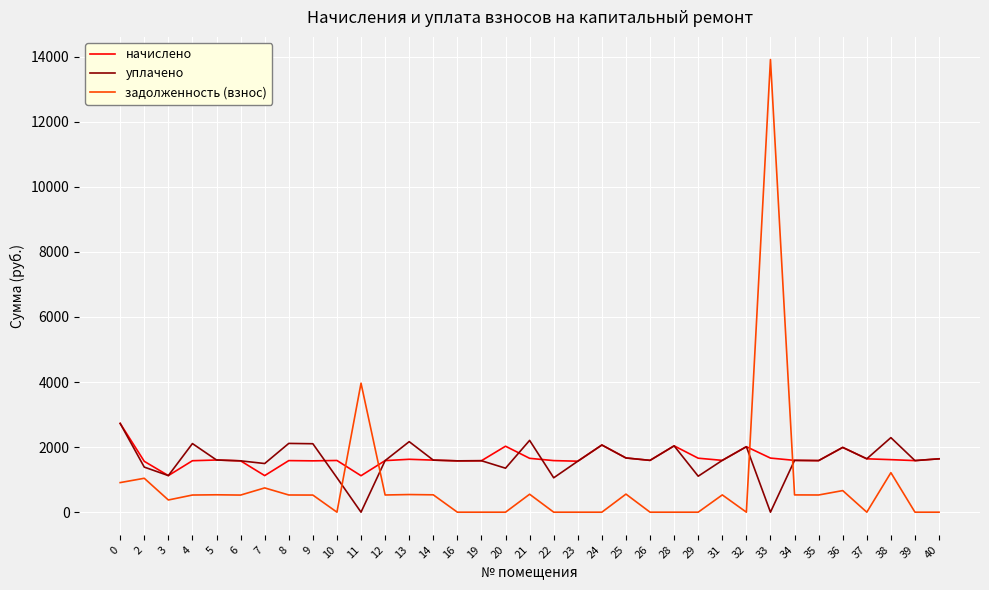

Which series has the largest range (max minus min)?

задолженность (взнос)